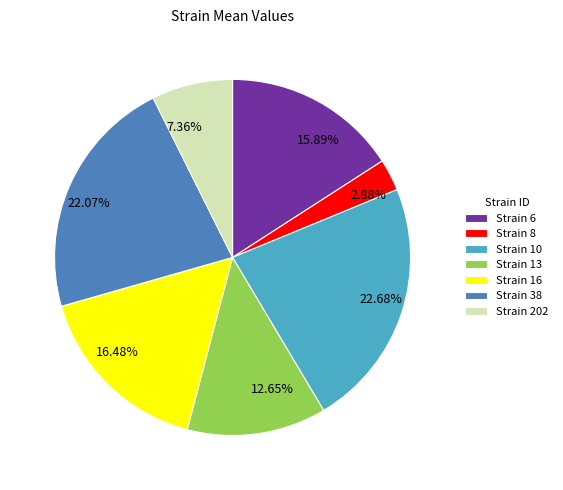

Does any single category account for the majority?

No